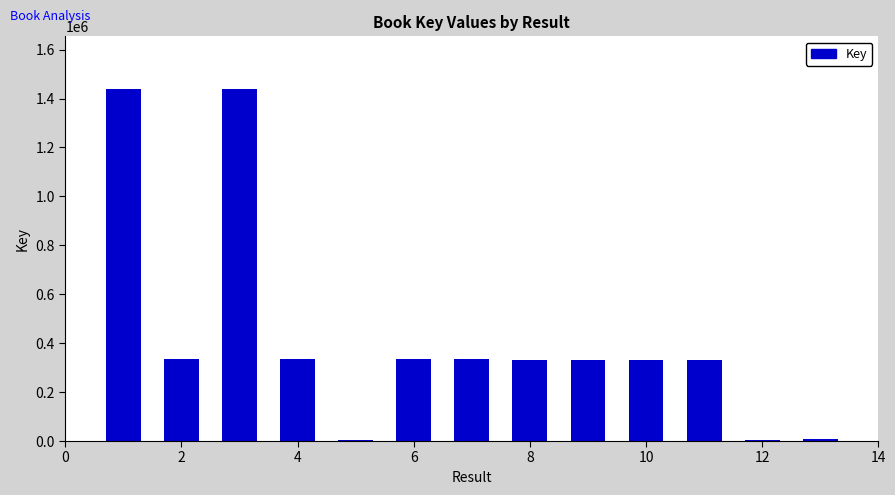

What is the difference between the maximum and minimum values?

1432794